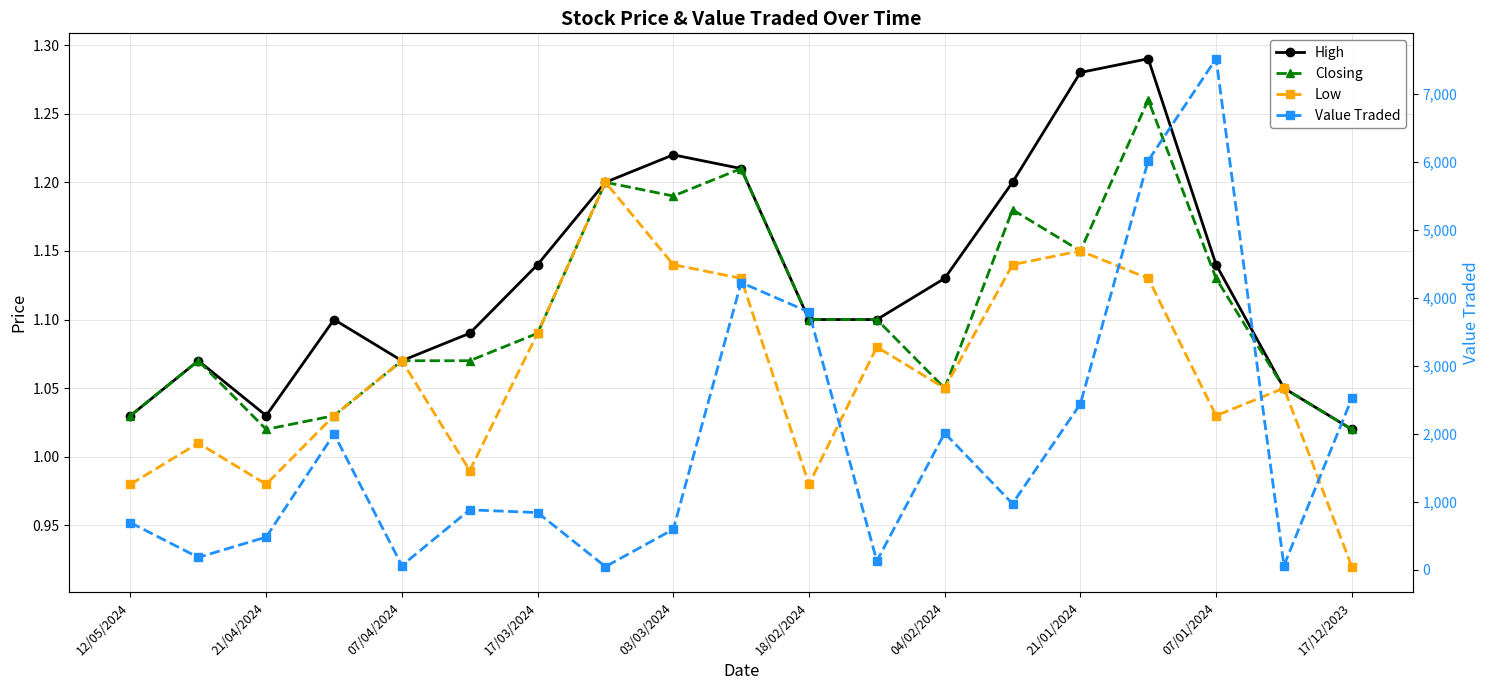

True or false: Closing and Low intersect in this chart.

False